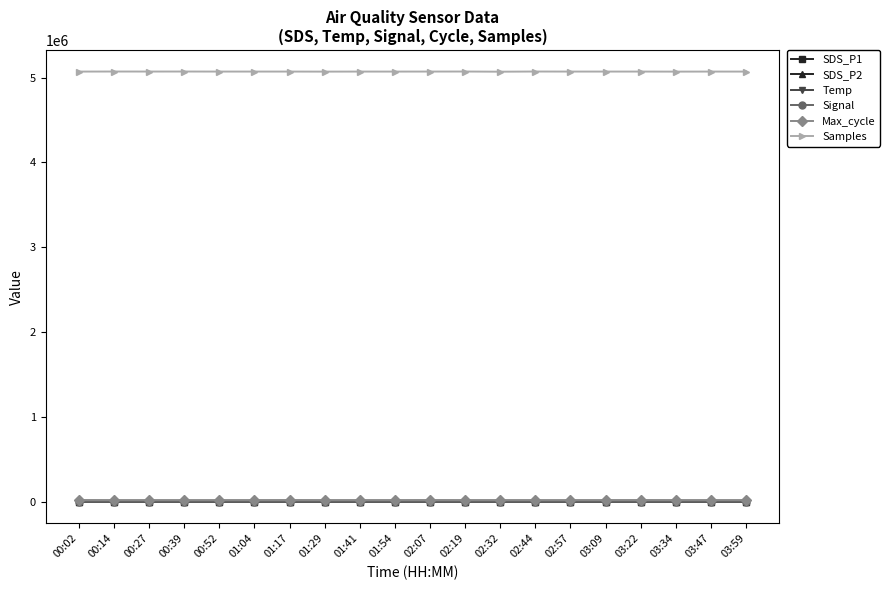

The Max_cycle series shows 20251.0 at 03:59. True or false?

True